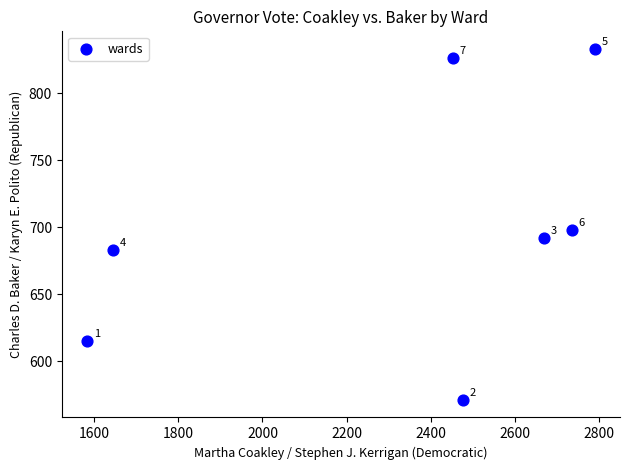

What is the average Y value?

703